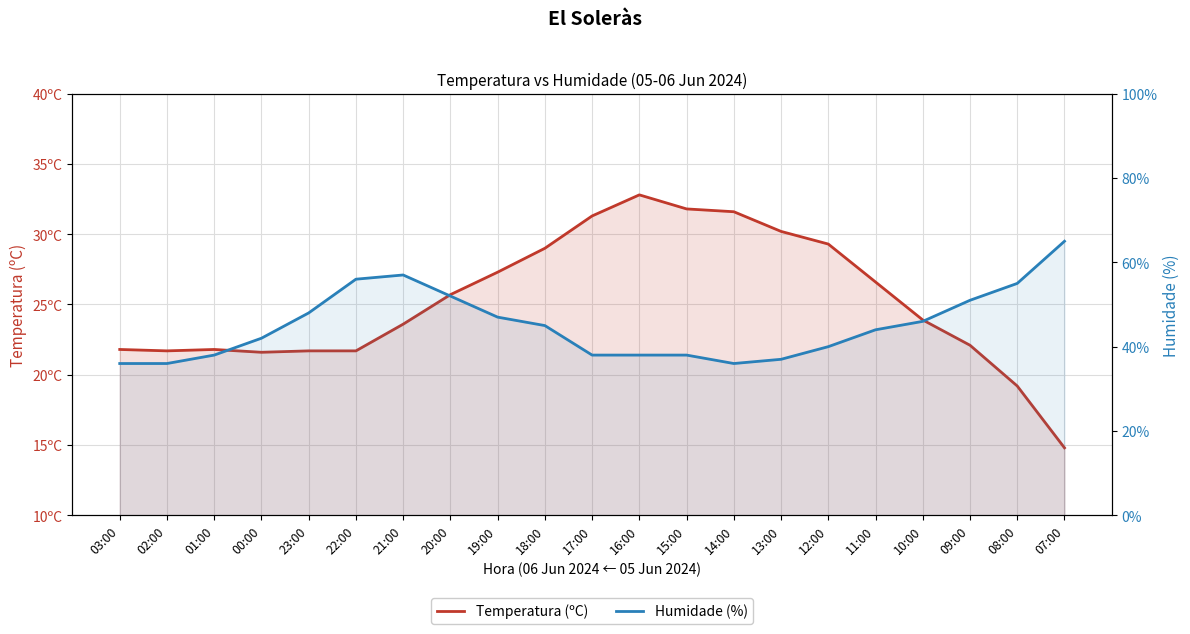

At which label does Temperatura (ºC) reach its peak?

16:00